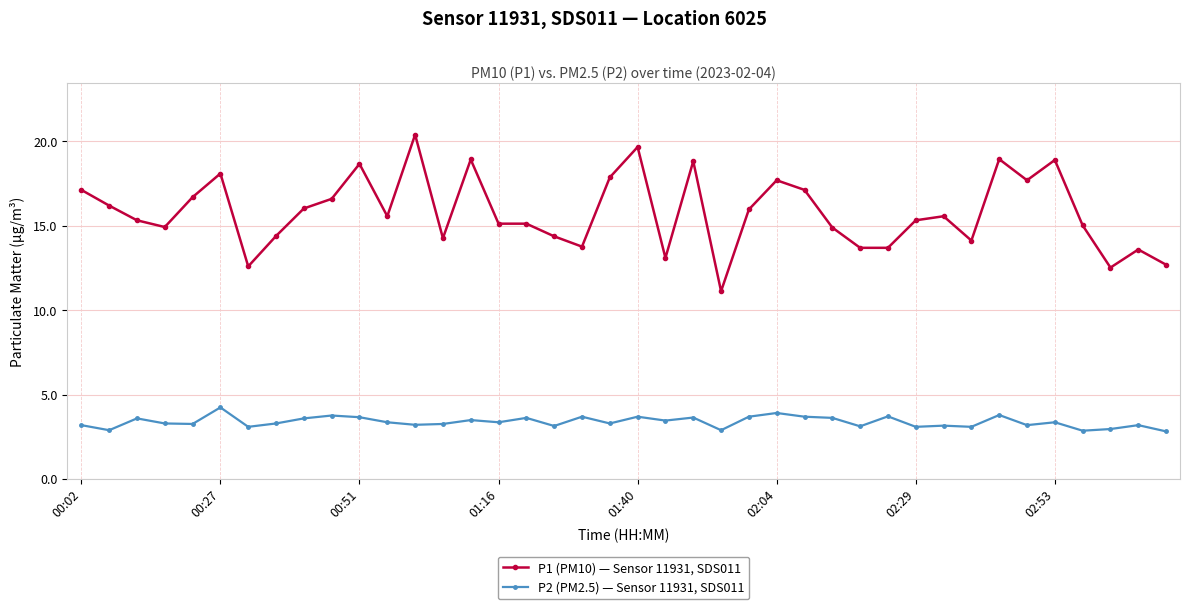

List the series in order of their overall mean, lowest first.

P2 (PM2.5) — Sensor 11931, SDS011, P1 (PM10) — Sensor 11931, SDS011